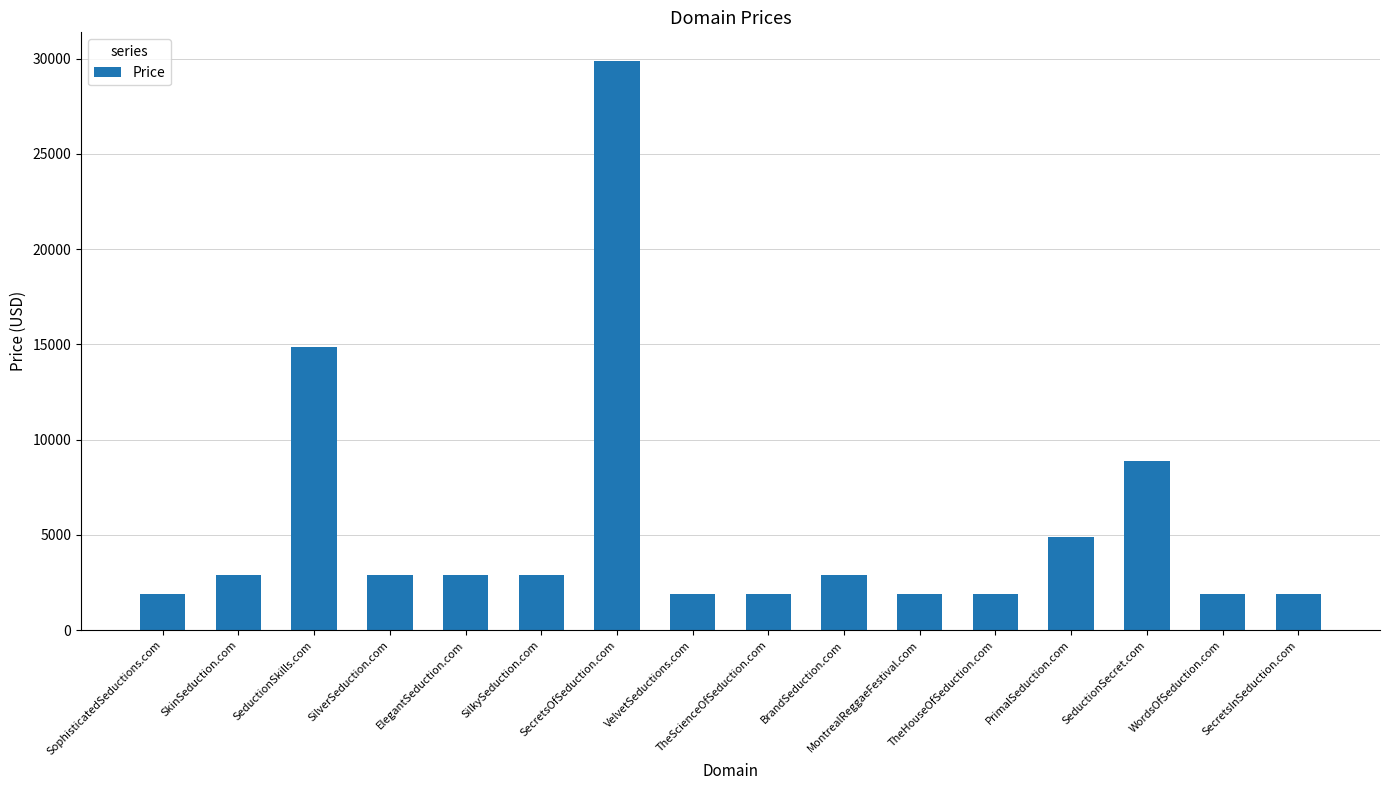

What is the maximum value shown in the chart?

29888